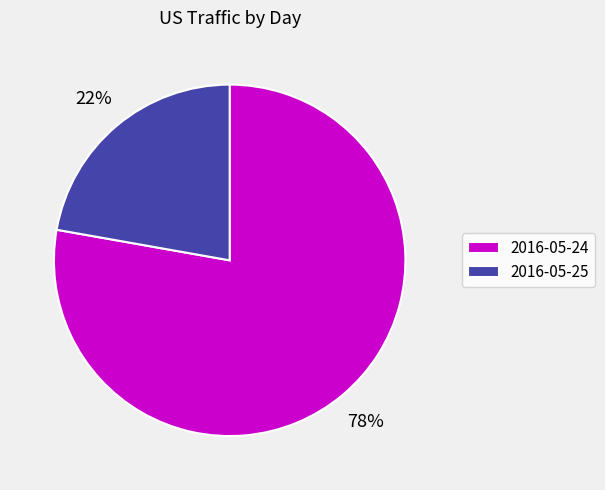

What percentage is the 2016-05-25 slice, to the nearest percent?

22%